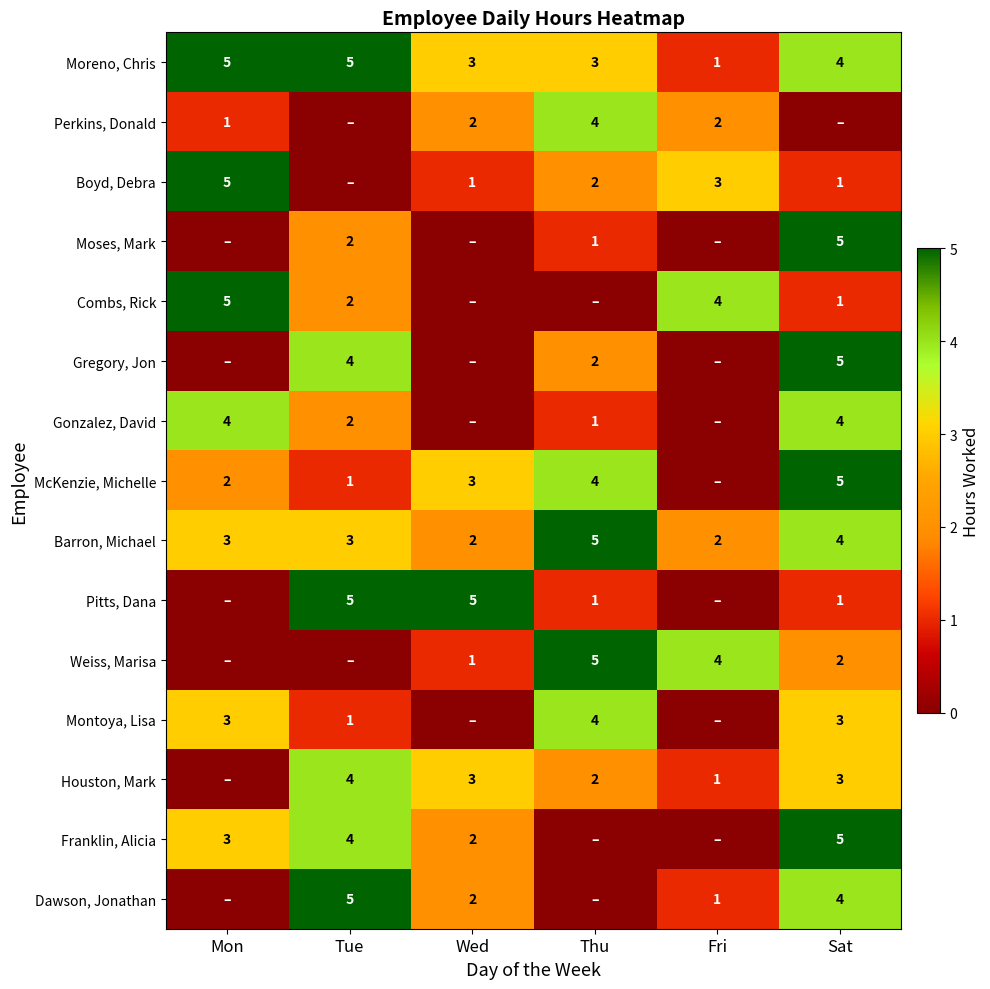

What is the sum of the Moses, Mark values at Thu and Tue?

3